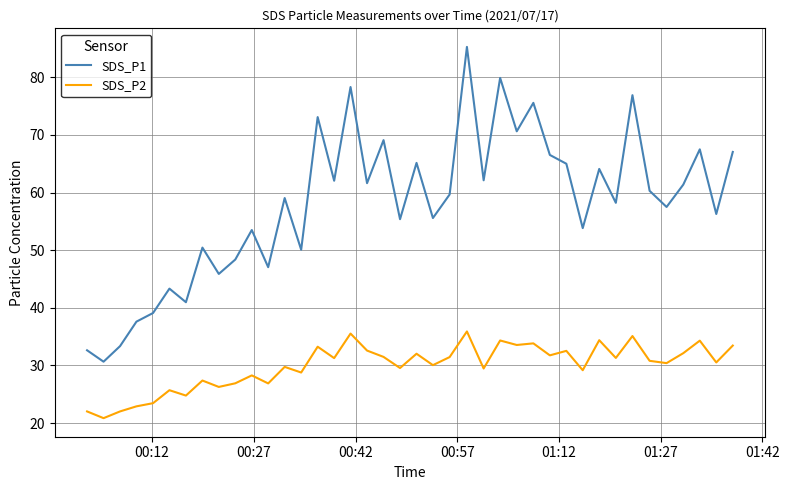

Which series has the largest range (max minus min)?

SDS_P1